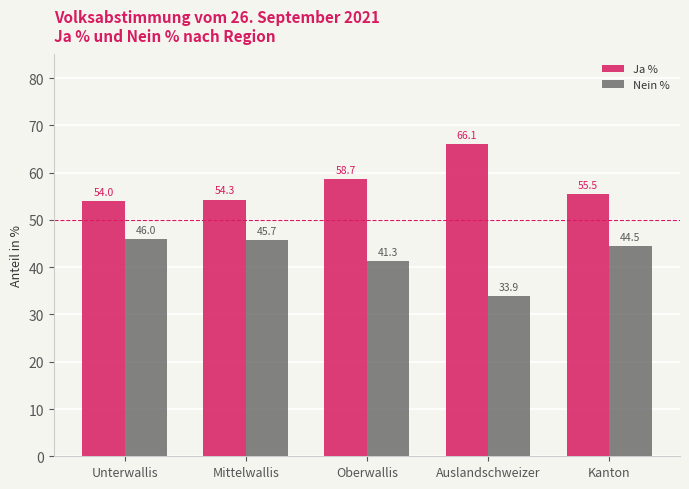

At which label does Ja % reach its peak?

Auslandschweizer